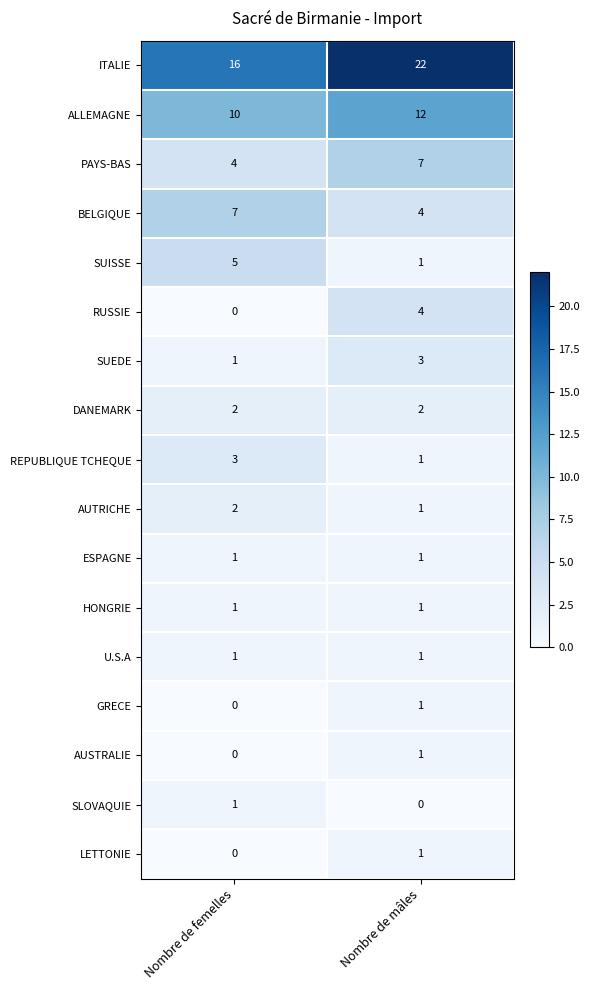

Is it true that AUTRICHE equals 3 at Nombre de femelles?

False